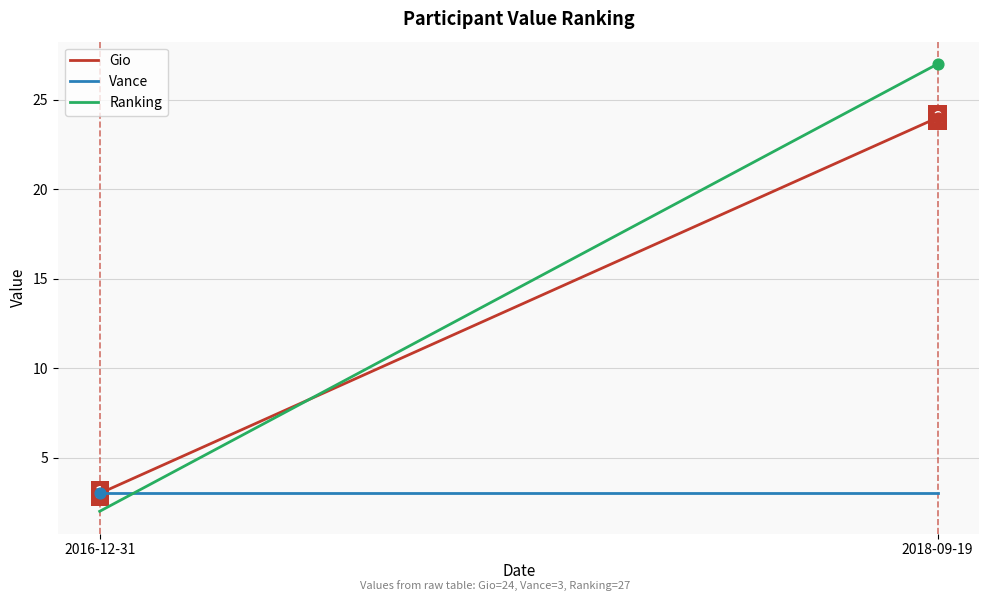

What are all the series names shown in the legend?

Gio, Vance, Ranking